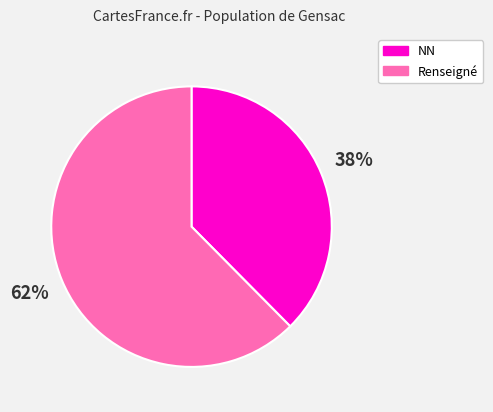

To the nearest percent, what percentage of the pie is Renseigné?

62%